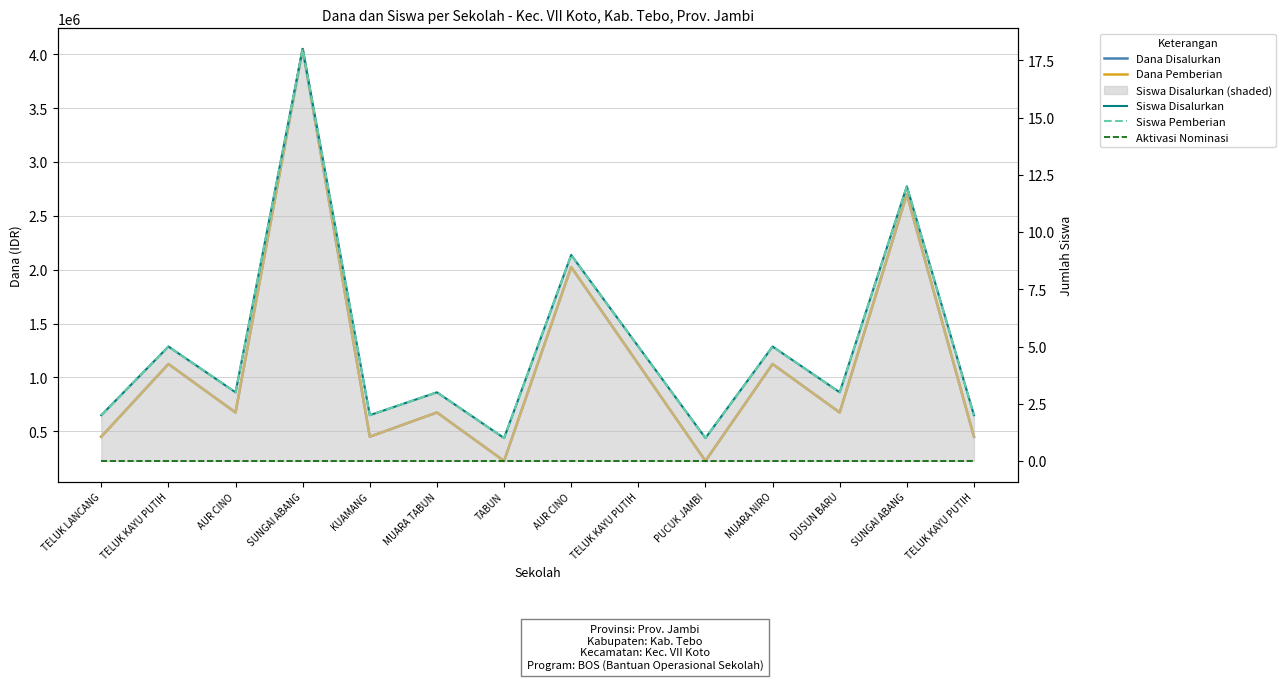

At how many categories does at least one series exceed 1082619?

6